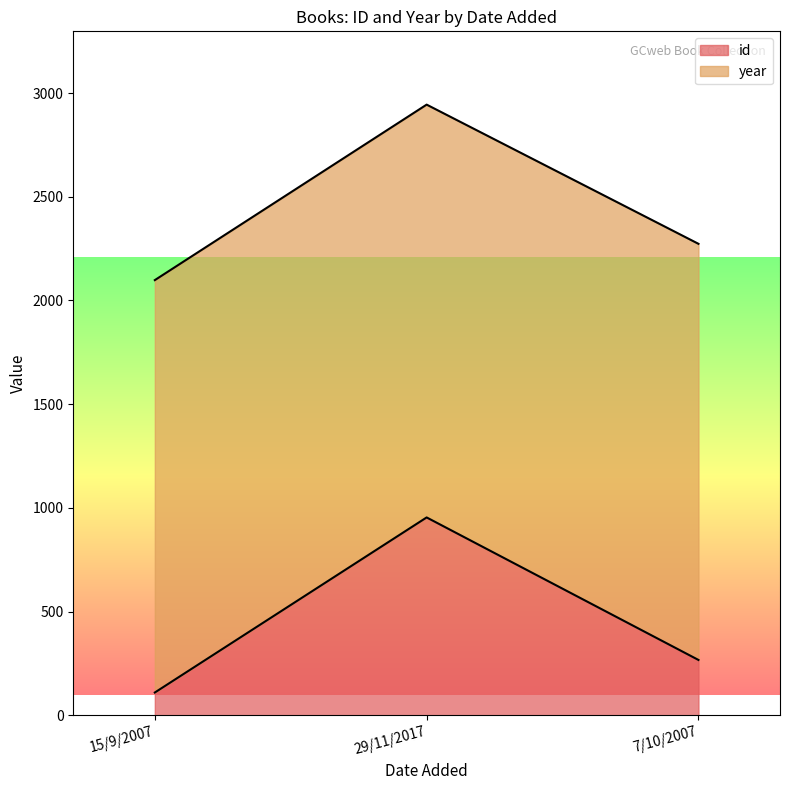

Rank the categories by value from lowest to highest.

15/9/2007, 7/10/2007, 29/11/2017